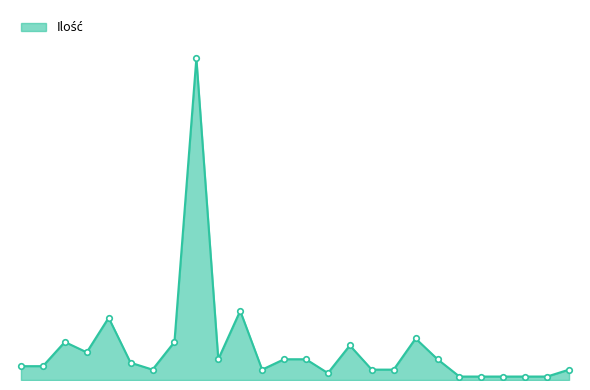

At which label does the data first exceed 5?

2014-10-24